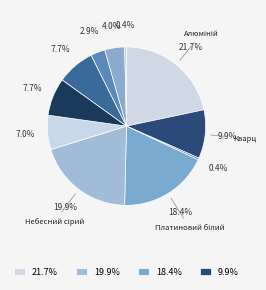

Does any single category account for the majority?

No